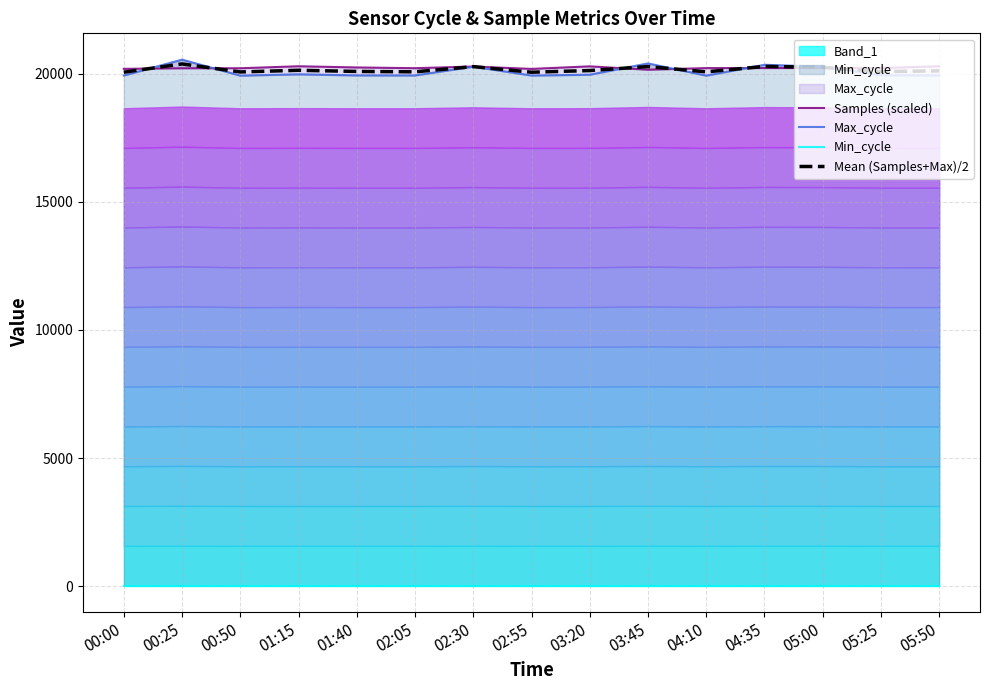

What is the approximate value of Max_cycle at 00:50?

19920.0